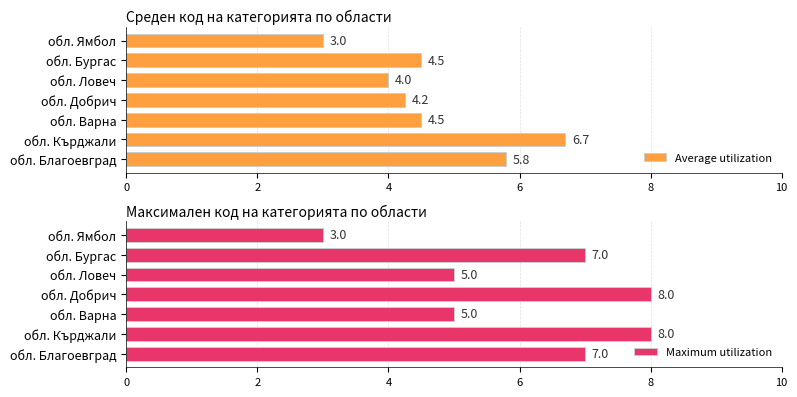

What is the difference between the maximum and minimum values in the Average utilization series?

3.7